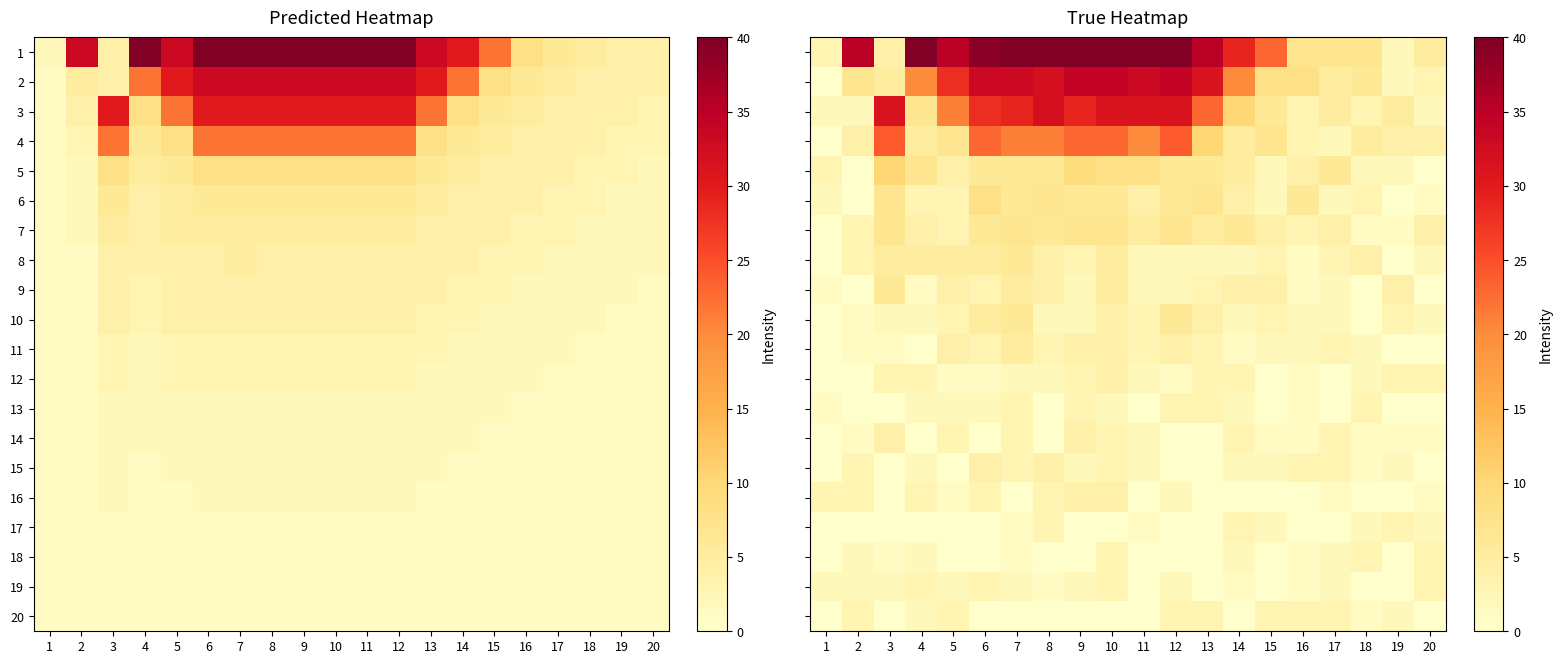

How many values in 2 are above zero?

19